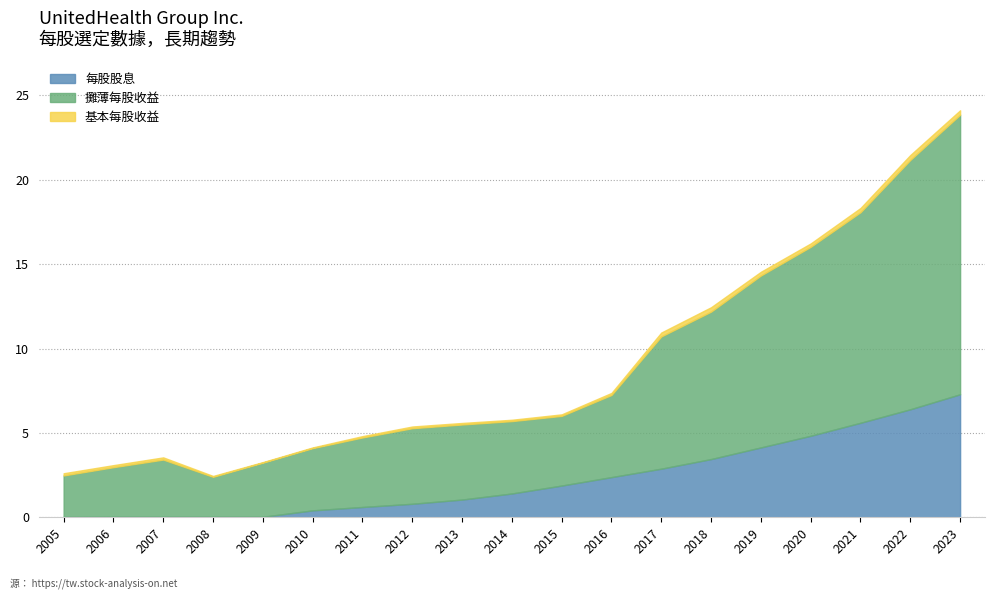

How many interior local peaks does the 基本每股收益 series have?

1